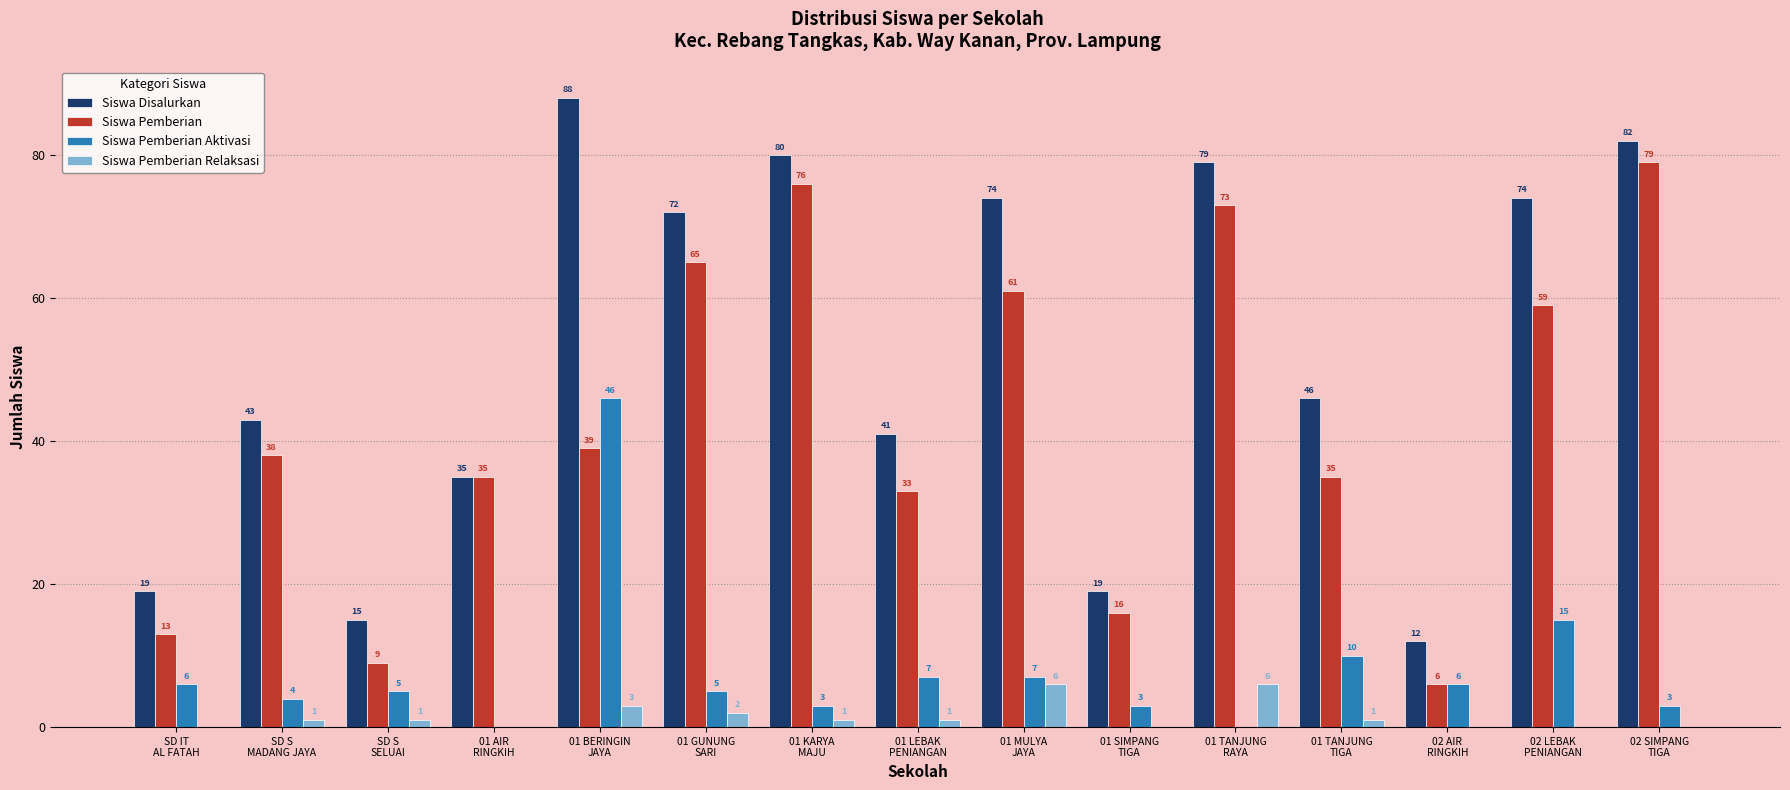

Which series has the widest spread of values?

Siswa Disalurkan